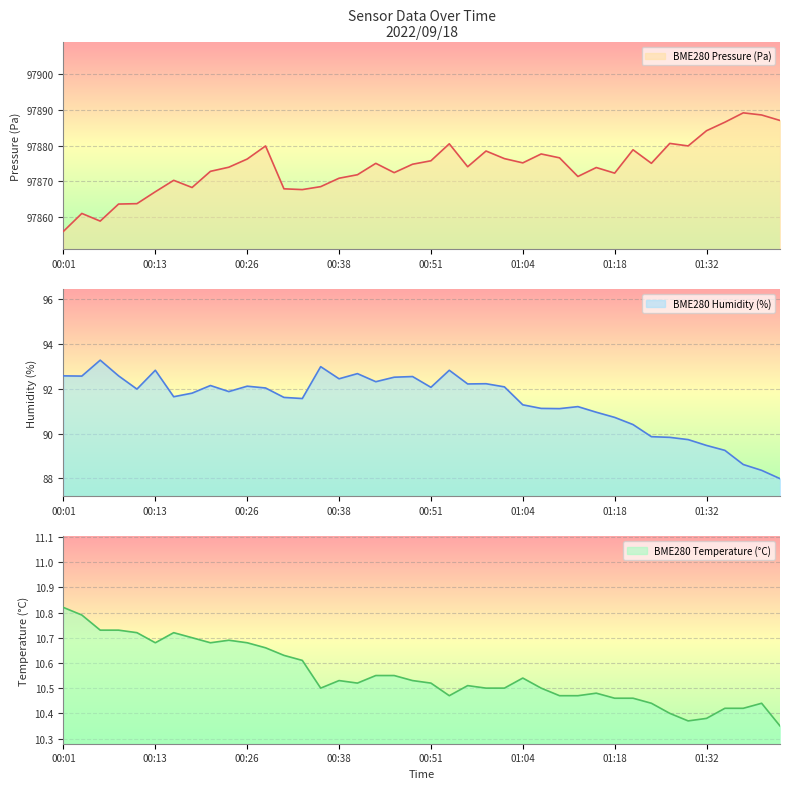

What is the minimum value for BME280_humidity?

88.0